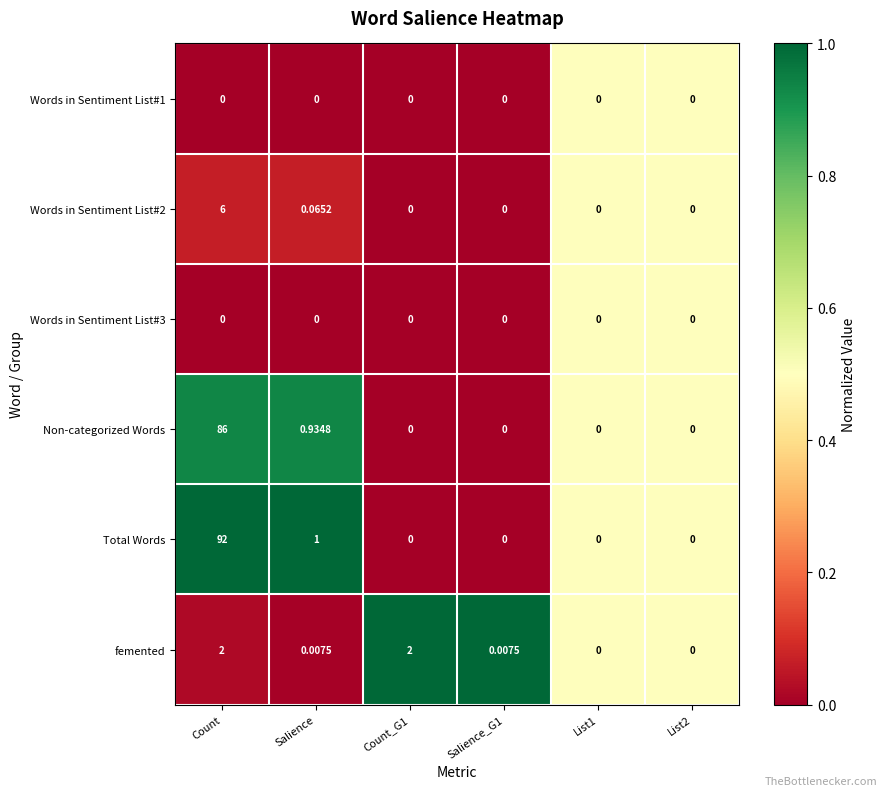

Which series has the widest spread of values?

Total Words